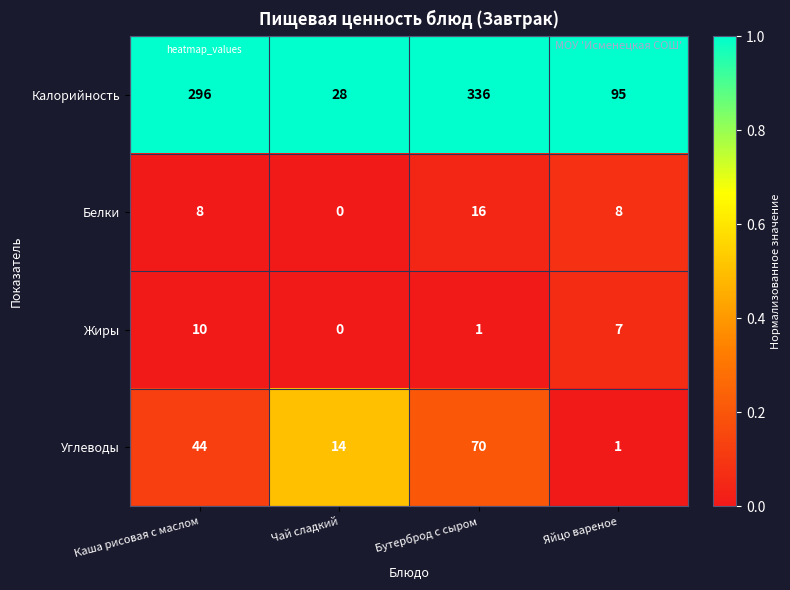

What is the difference between the Калорийность values at Яйцо вареное and Чай сладкий?

67